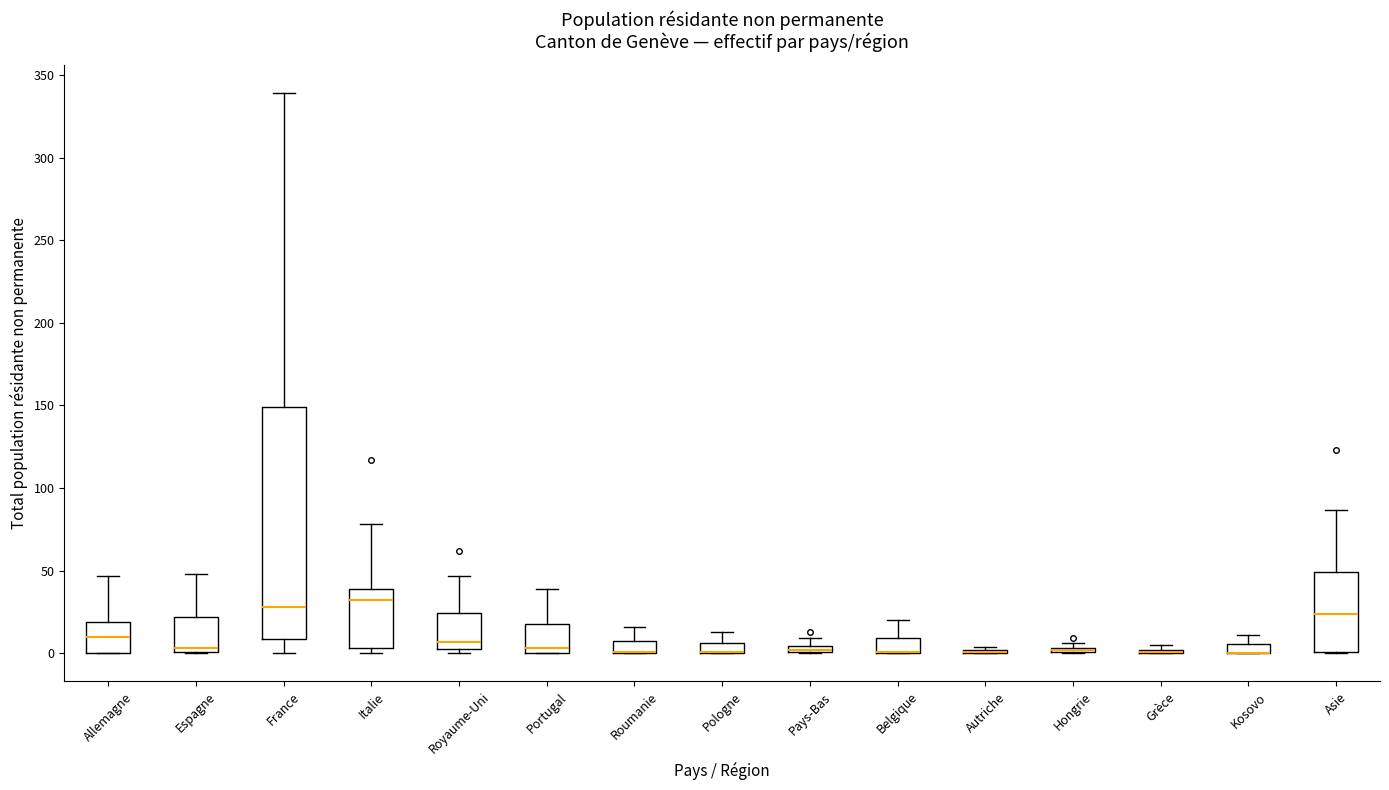

Comparing the boxes themselves (not the whiskers), which one is the tallest?

France